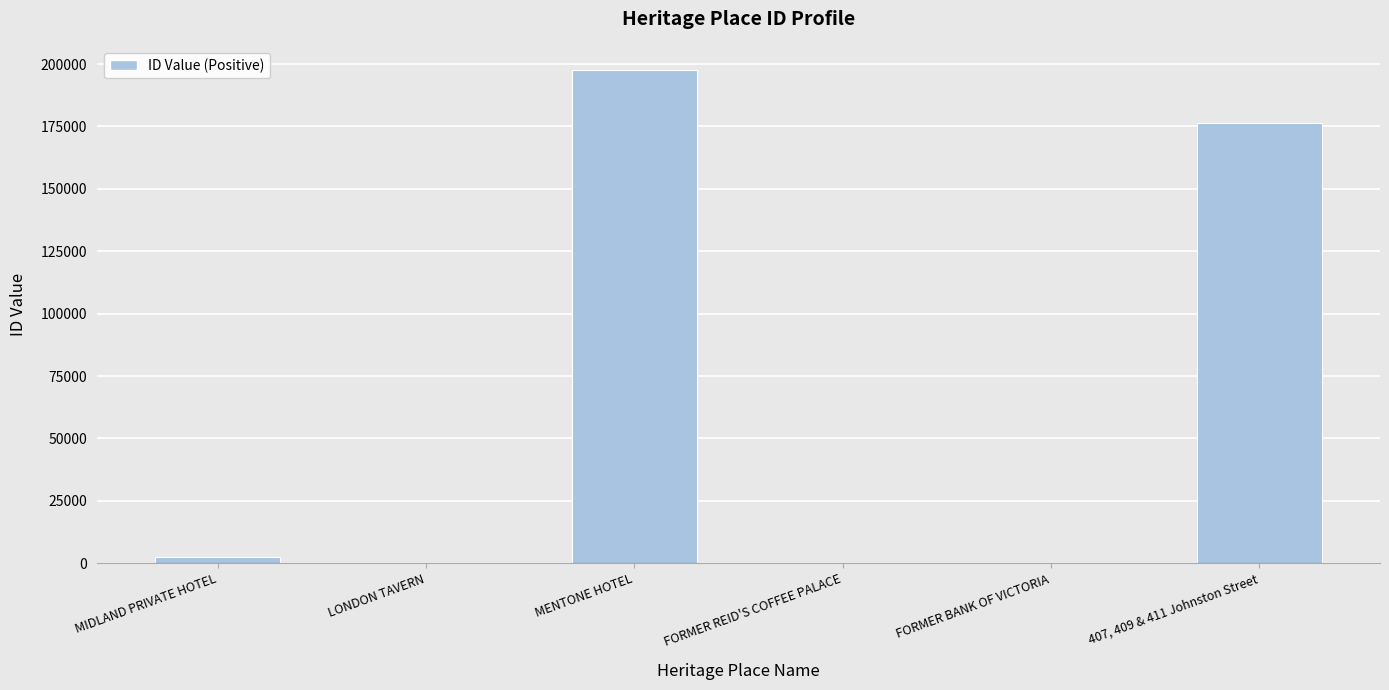

What is the sum of all values?

376400